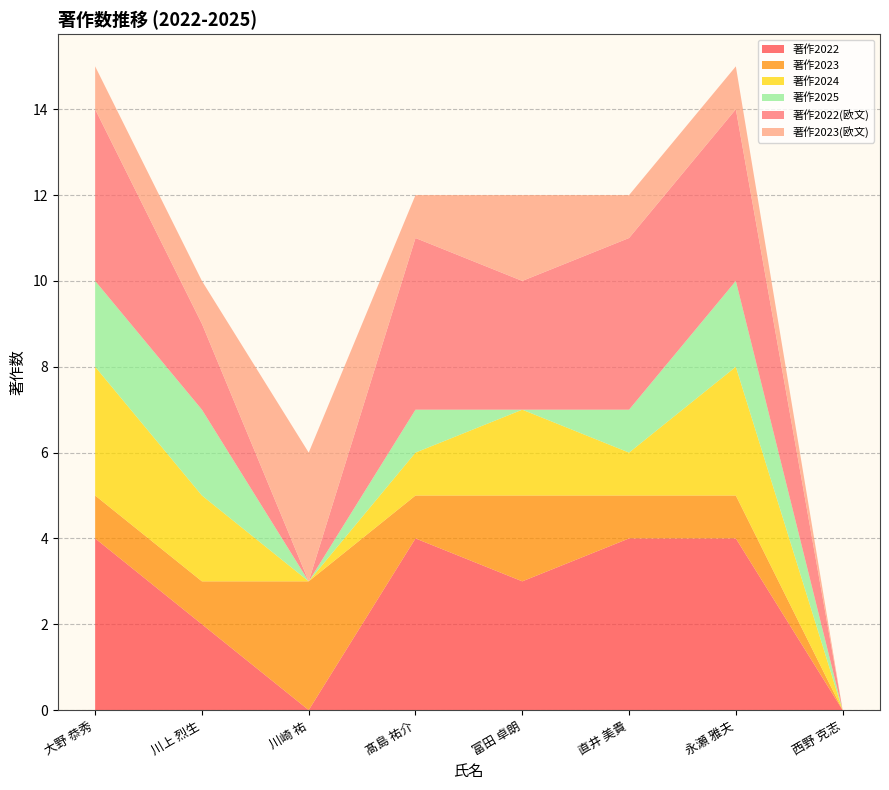

Reading left to right, extract all data points from this chart.

著作2022: 大野 恭秀=4	川上 烈生=2	川崎 祐=0	髙島 祐介=4	富田 卓朗=3	直井 美貴=4	永瀬 雅夫=4	西野 克志=0
著作2023: 大野 恭秀=1	川上 烈生=1	川崎 祐=3	髙島 祐介=1	富田 卓朗=2	直井 美貴=1	永瀬 雅夫=1	西野 克志=0
著作2024: 大野 恭秀=3	川上 烈生=2	川崎 祐=0	髙島 祐介=1	富田 卓朗=2	直井 美貴=1	永瀬 雅夫=3	西野 克志=0
著作2025: 大野 恭秀=2	川上 烈生=2	川崎 祐=0	髙島 祐介=1	富田 卓朗=0	直井 美貴=1	永瀬 雅夫=2	西野 克志=0
著作2022(欧文): 大野 恭秀=4	川上 烈生=2	川崎 祐=0	髙島 祐介=4	富田 卓朗=3	直井 美貴=4	永瀬 雅夫=4	西野 克志=0
著作2023(欧文): 大野 恭秀=1	川上 烈生=1	川崎 祐=3	髙島 祐介=1	富田 卓朗=2	直井 美貴=1	永瀬 雅夫=1	西野 克志=0